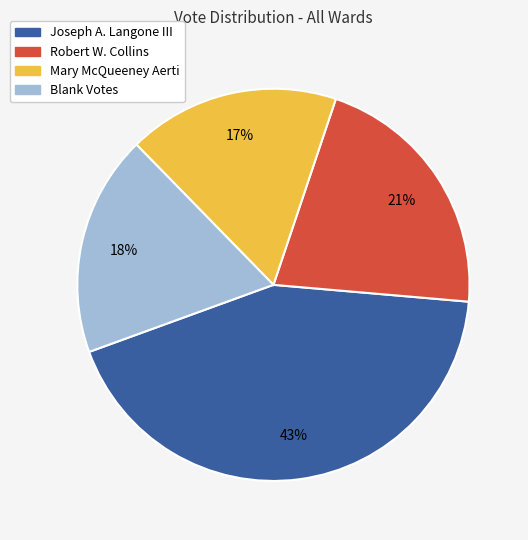

Rank the categories by value from lowest to highest.

Mary McQueeney Aerti, Blank Votes, Robert W. Collins, Joseph A. Langone III